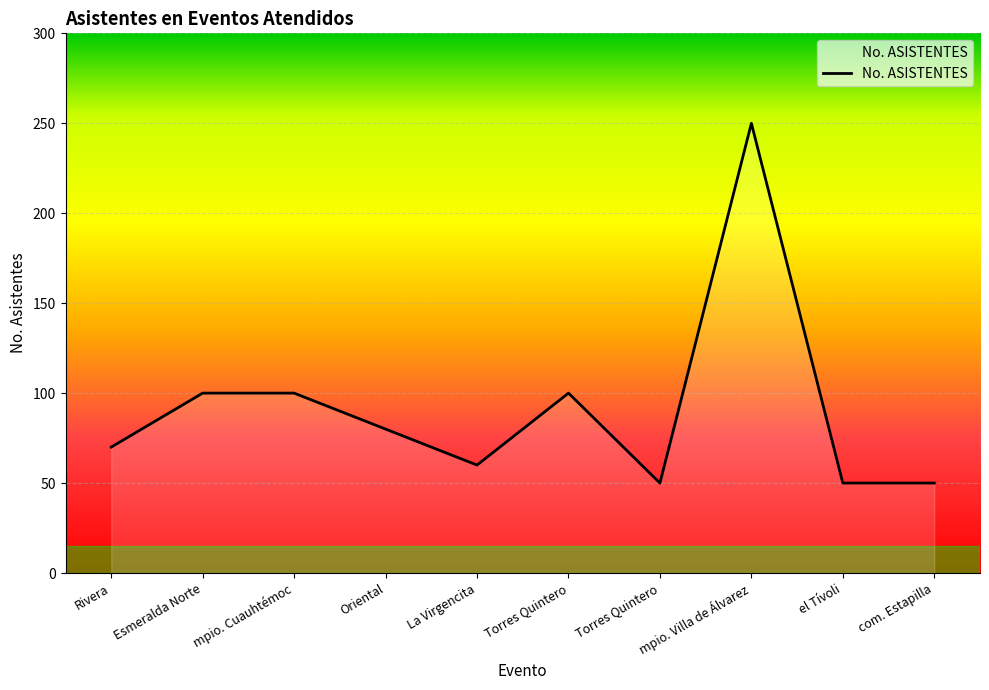

How many interior local peaks (higher than both neighbors) does the data have?

2